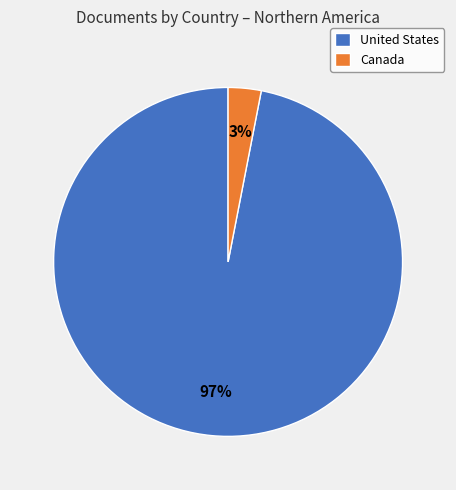

To the nearest percent, what is the combined percentage of Canada and United States?

100%